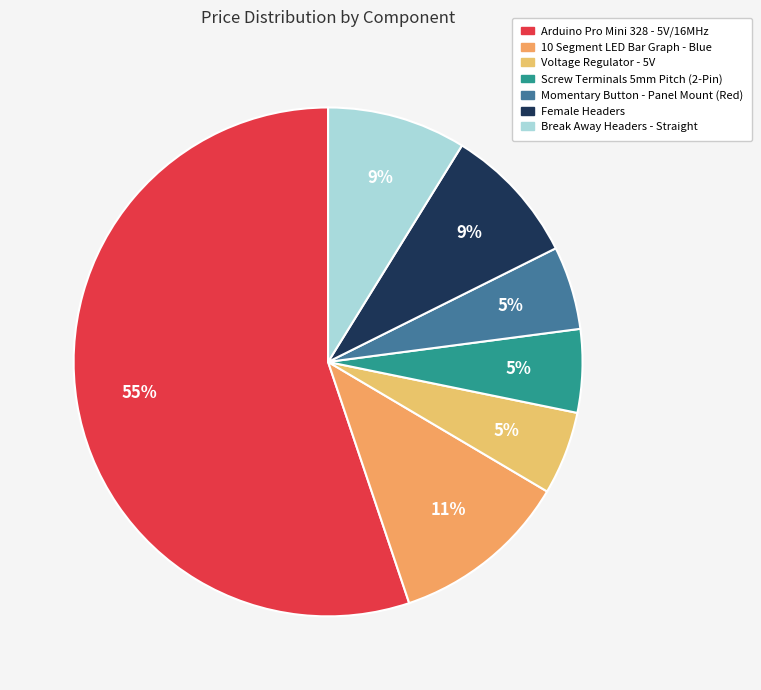

Which category has the biggest portion of the pie?

Arduino Pro Mini 328 - 5V/16MHz